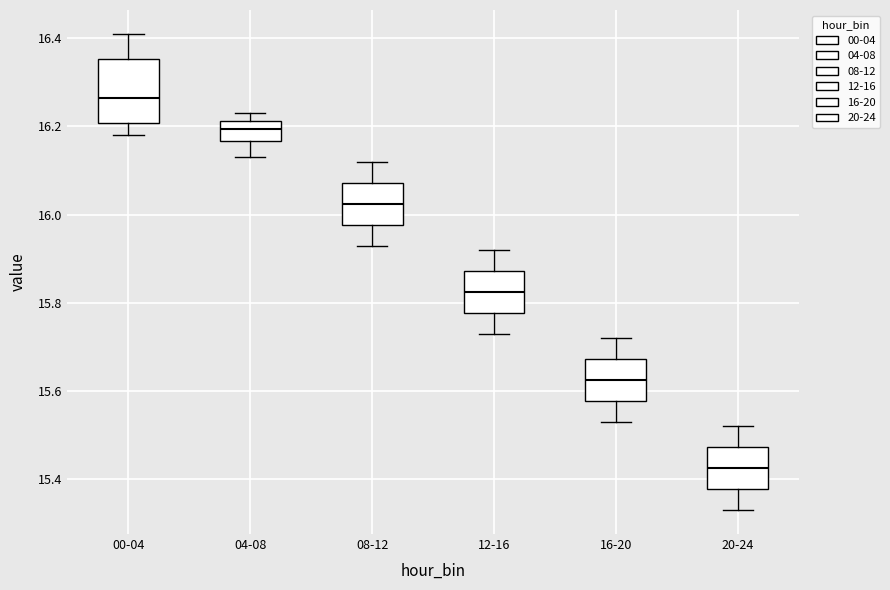

Where is the upper edge of the box for 00-04 on the y-axis? The values are not printed on the chart, so give them approximately, as read against the axis.

16.36